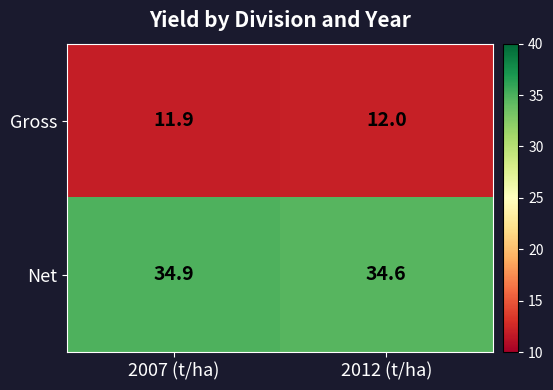

What is the average value of the Net series?

34.8